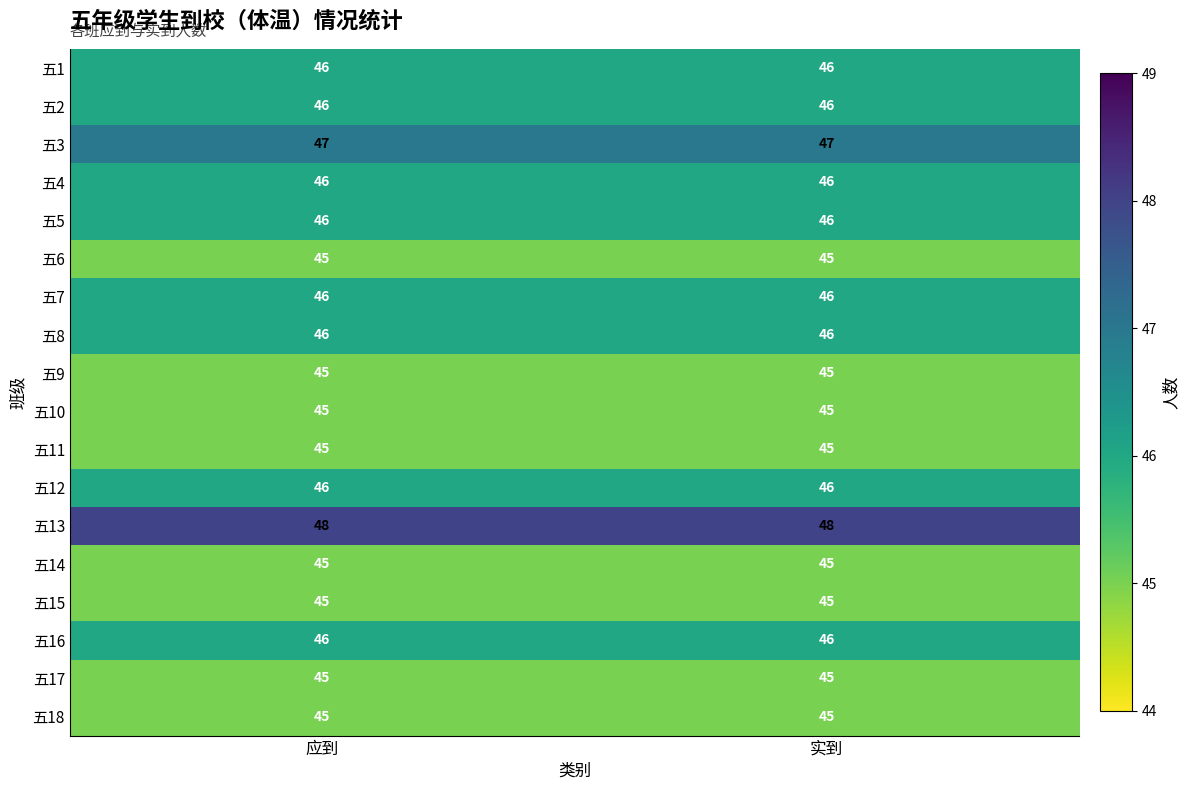

What is the highest value of the 五1 series?

46